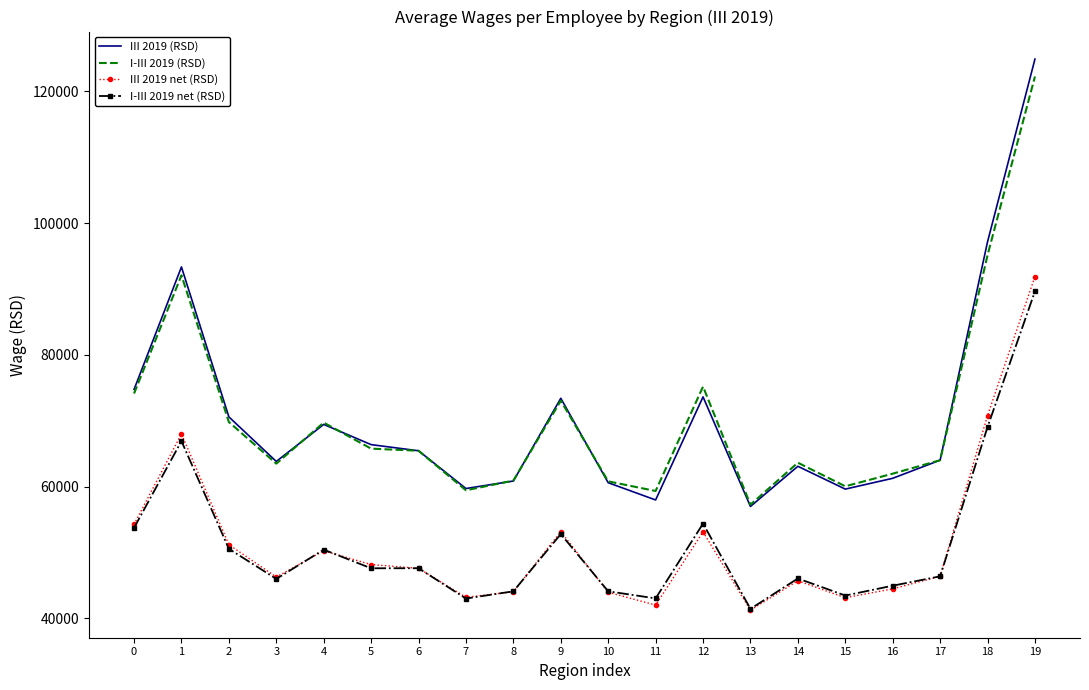

At which category does I-III 2019 net (RSD) reach its first local valley?

3